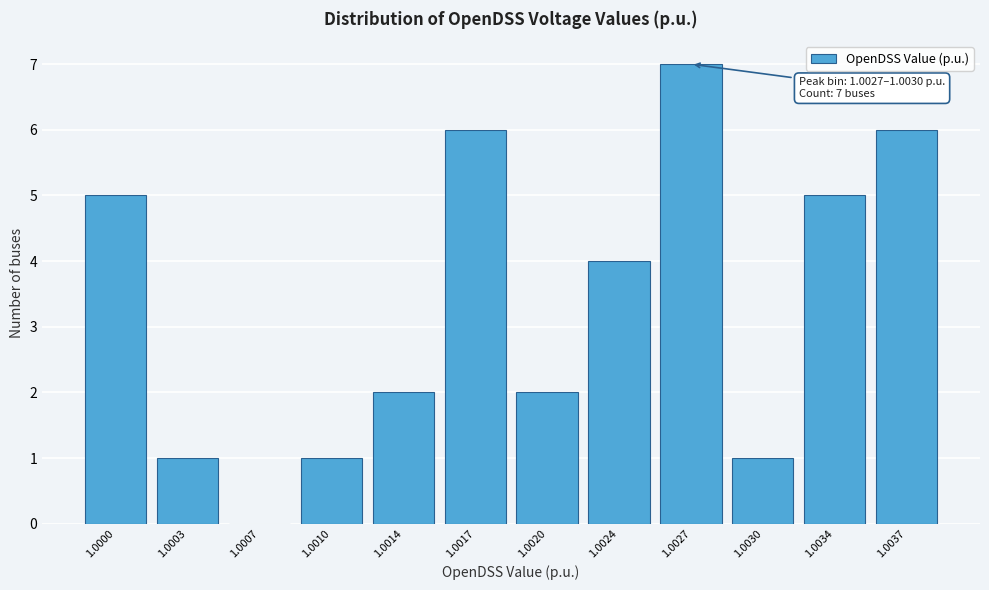

Reading left to right, what are all the values shown in this chart?

1.0000=5	1.0003=1	1.0007=0	1.0010=1	1.0014=2	1.0017=6	1.0020=2	1.0024=4	1.0027=7	1.0030=1	1.0034=5	1.0037=6